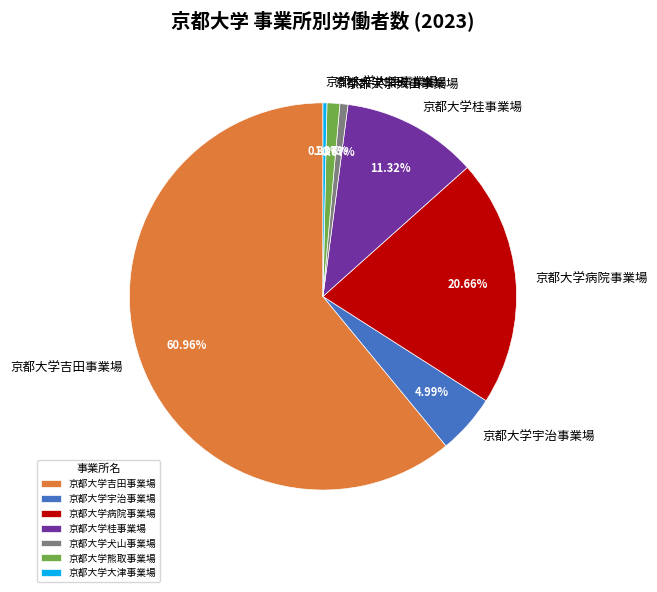

Between 京都大学桂事業場 and 京都大学大津事業場, which is larger?

京都大学桂事業場